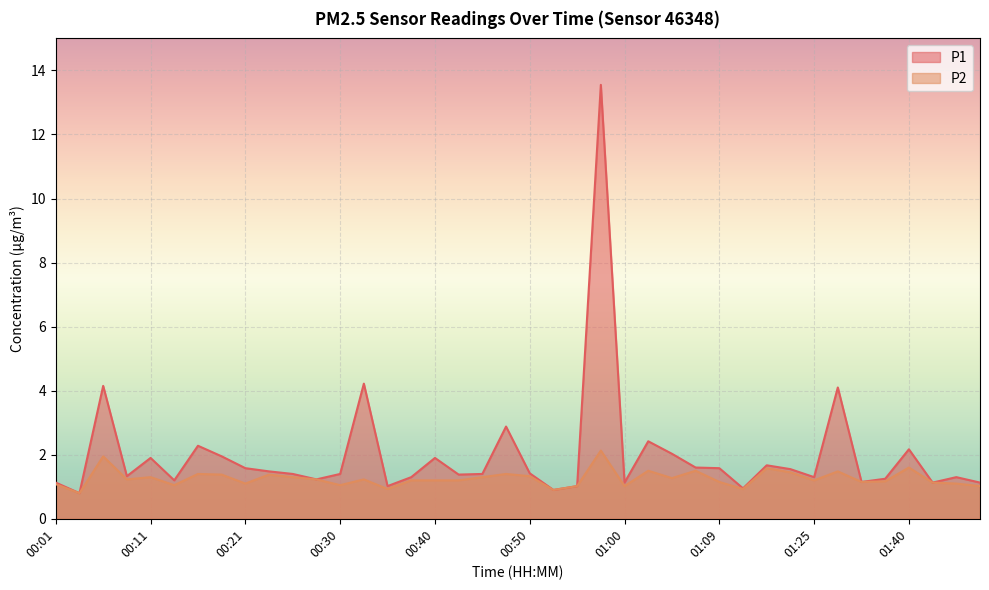

Count the number of categories in the chart.

40